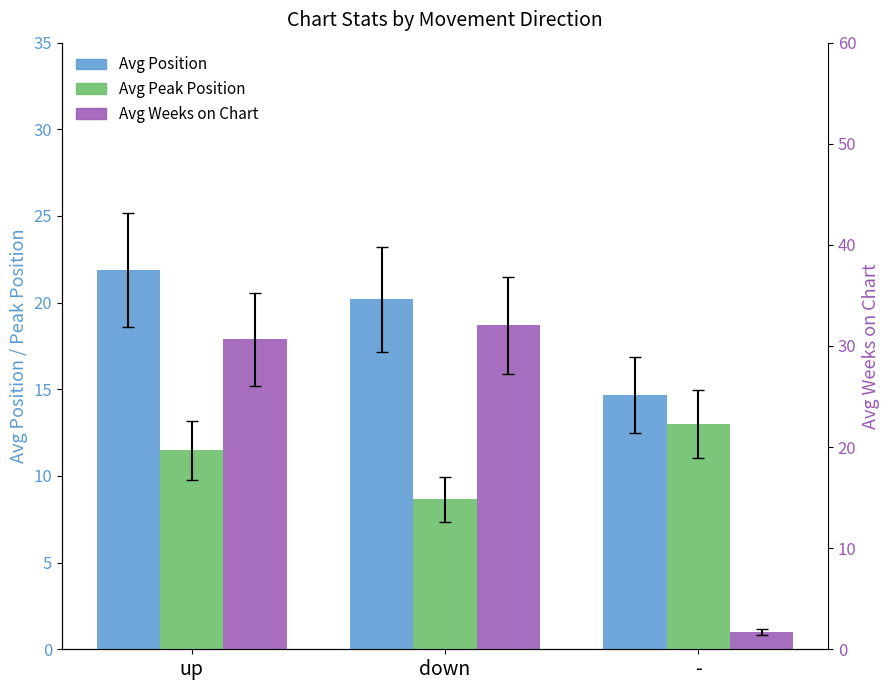

Which category has the lowest value across all series?

-